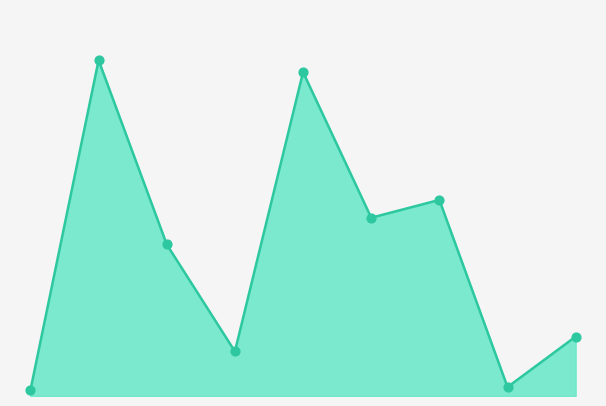

Is this an area chart (filled region under the line)?

Yes